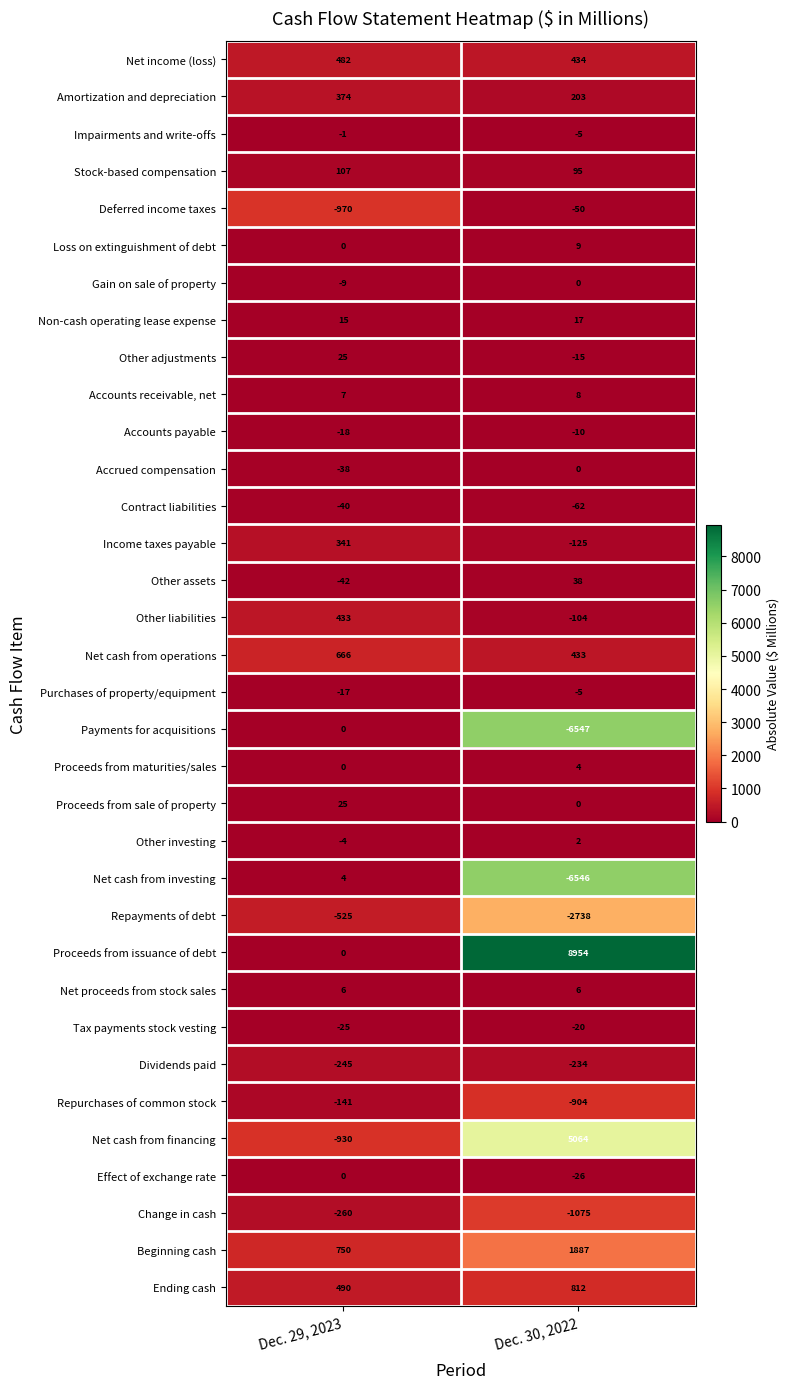

What is the total value across all series at Dec. 30, 2022?

-500